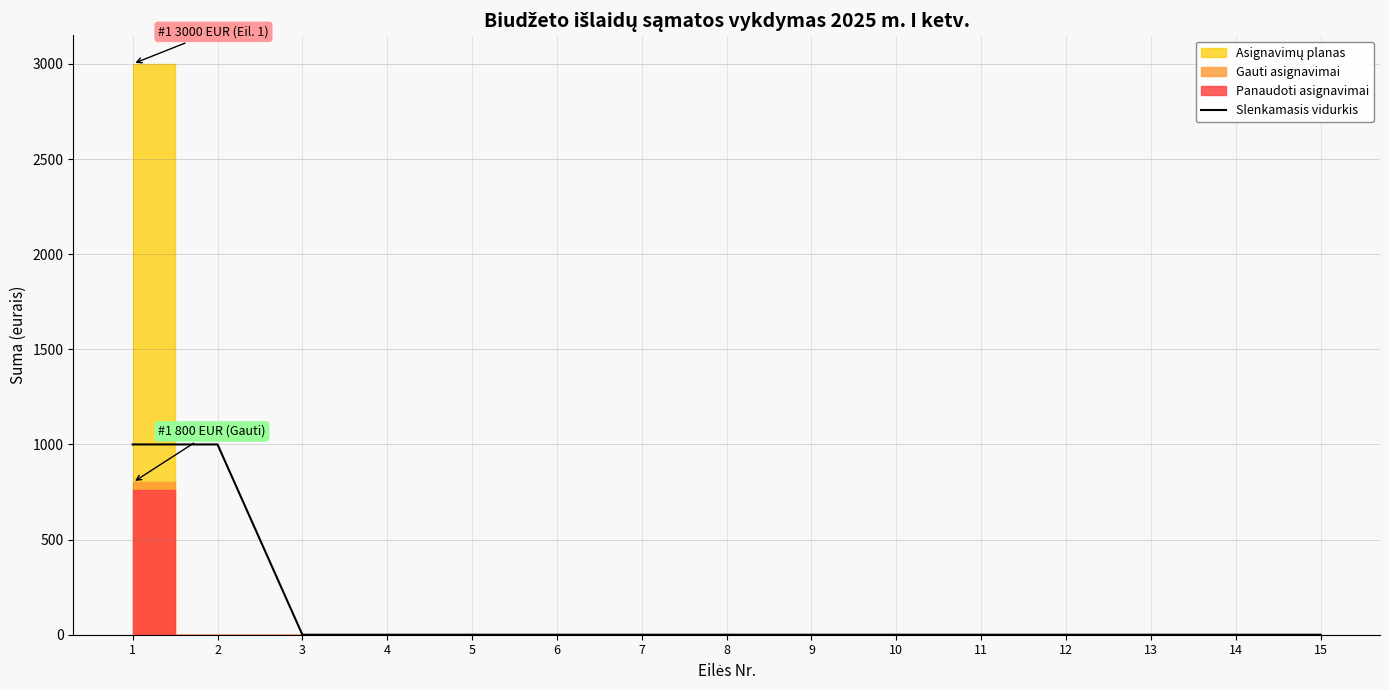

Where is the data nearest to the value 500?

1